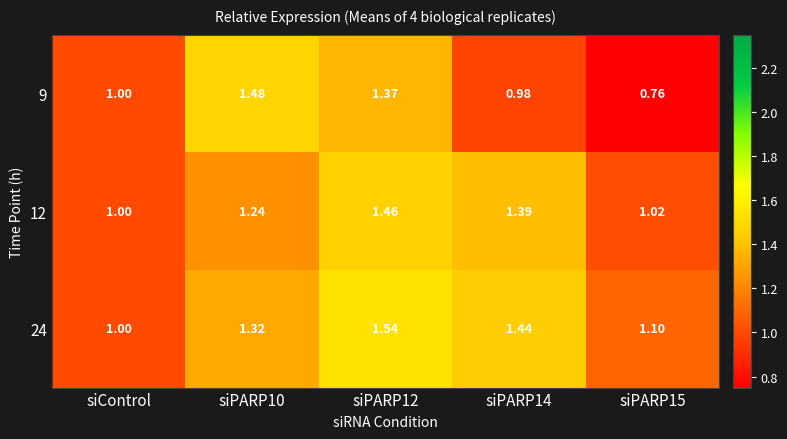

Rank the series by their maximum value, from lowest to highest.

12, 9, 24